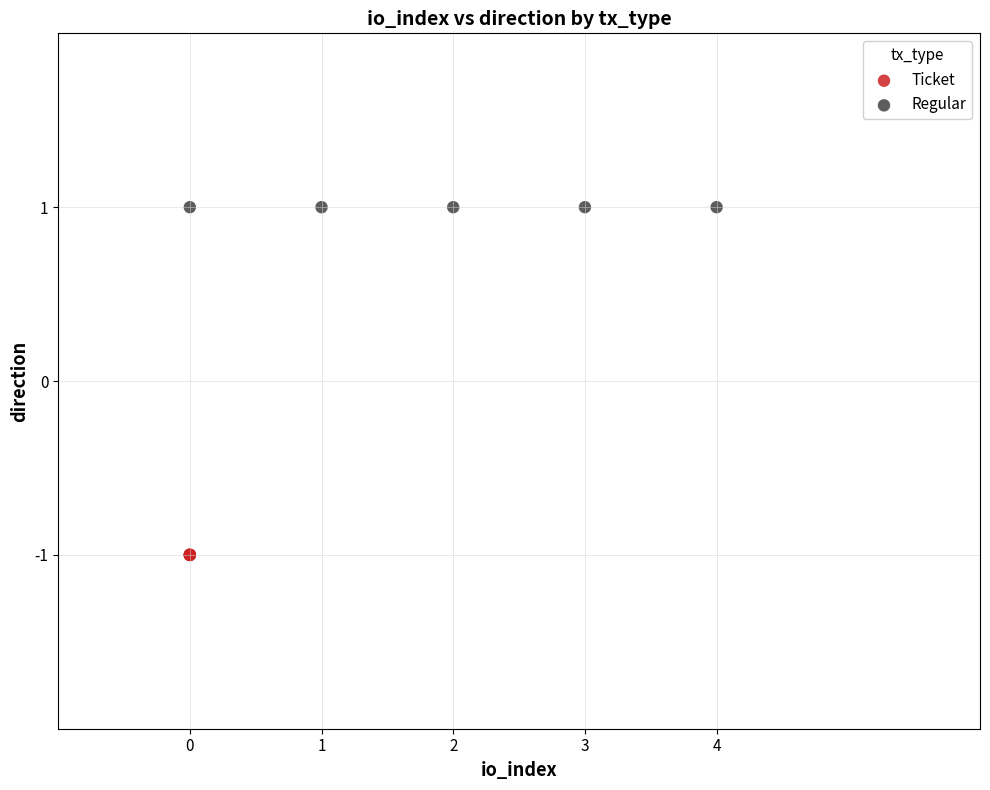

Which series reaches the maximum Y coordinate?

Regular